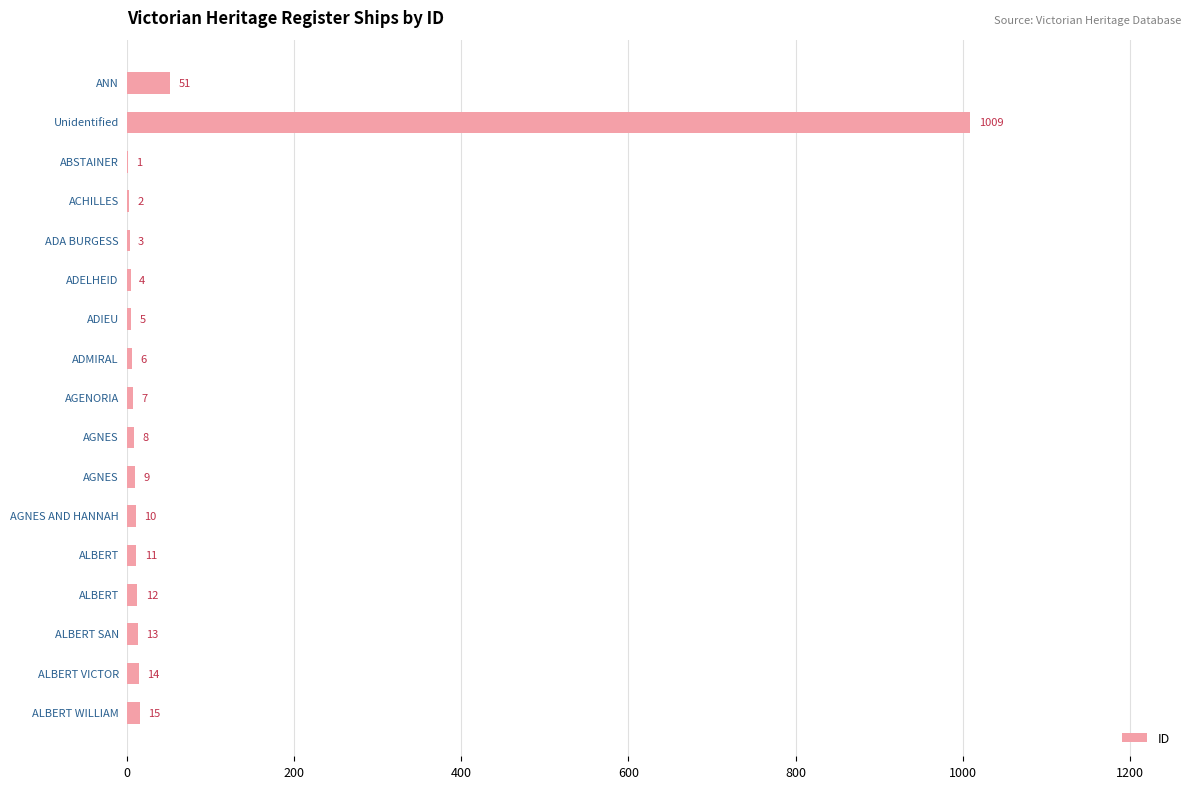

What is the maximum value for ID?

1009